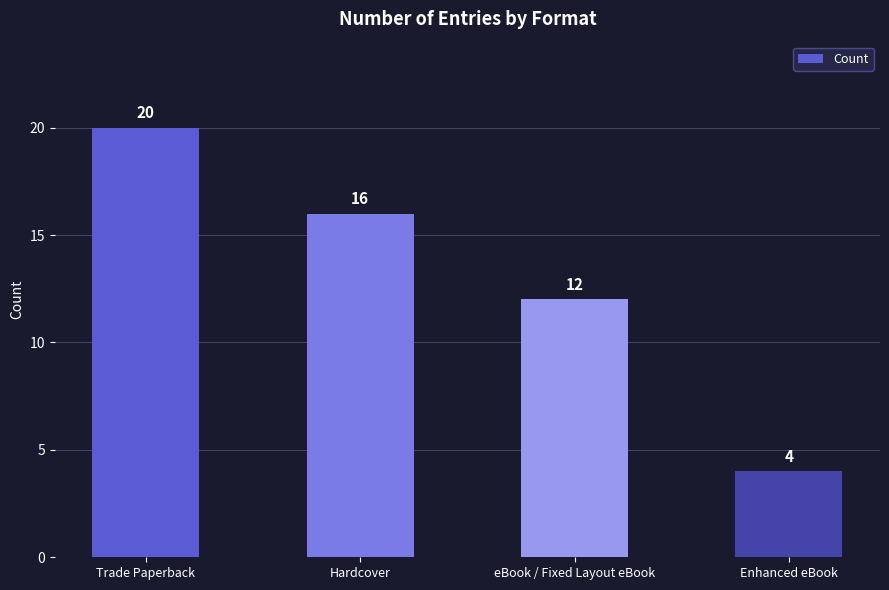

Rank the categories by value from lowest to highest.

Enhanced eBook, eBook / Fixed Layout eBook, Hardcover, Trade Paperback